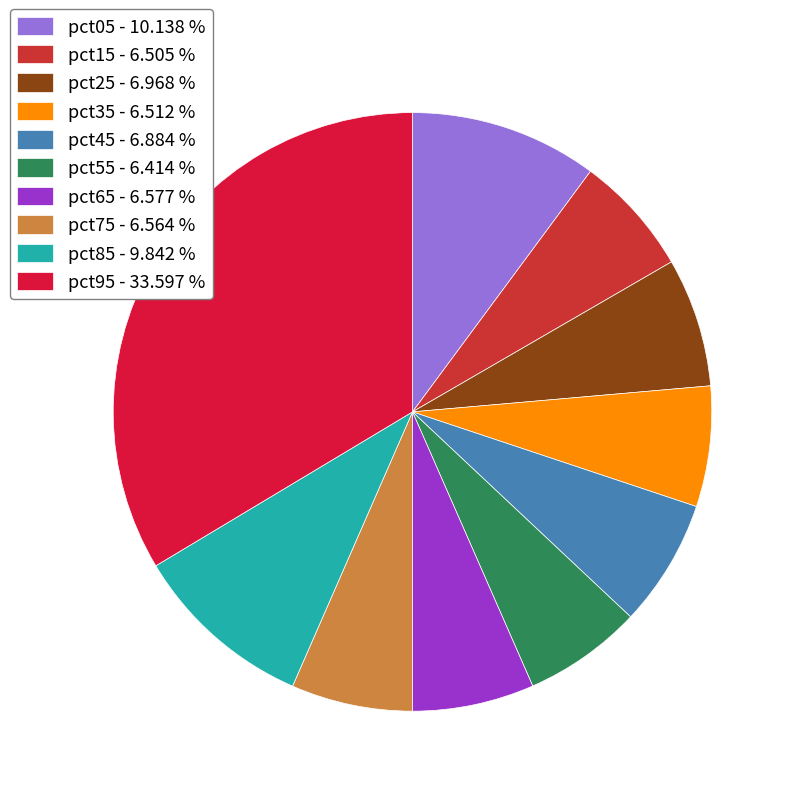

True or false: pct05 accounts for 5% of the total.

False